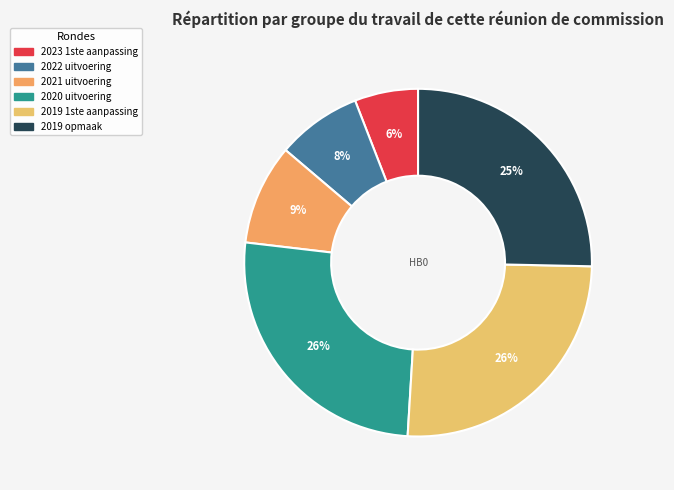

Count the number of slices in the pie.

6